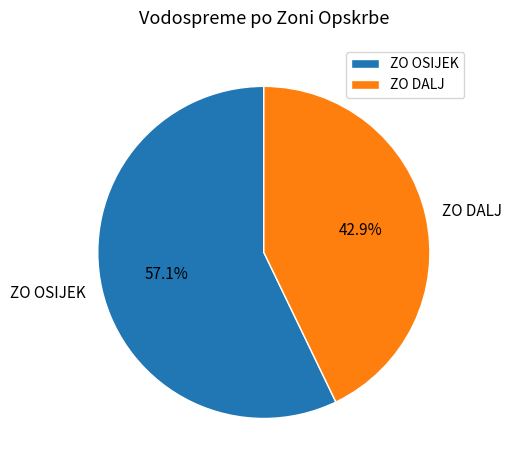

Is it true that ZO OSIJEK is 57% of the pie?

True